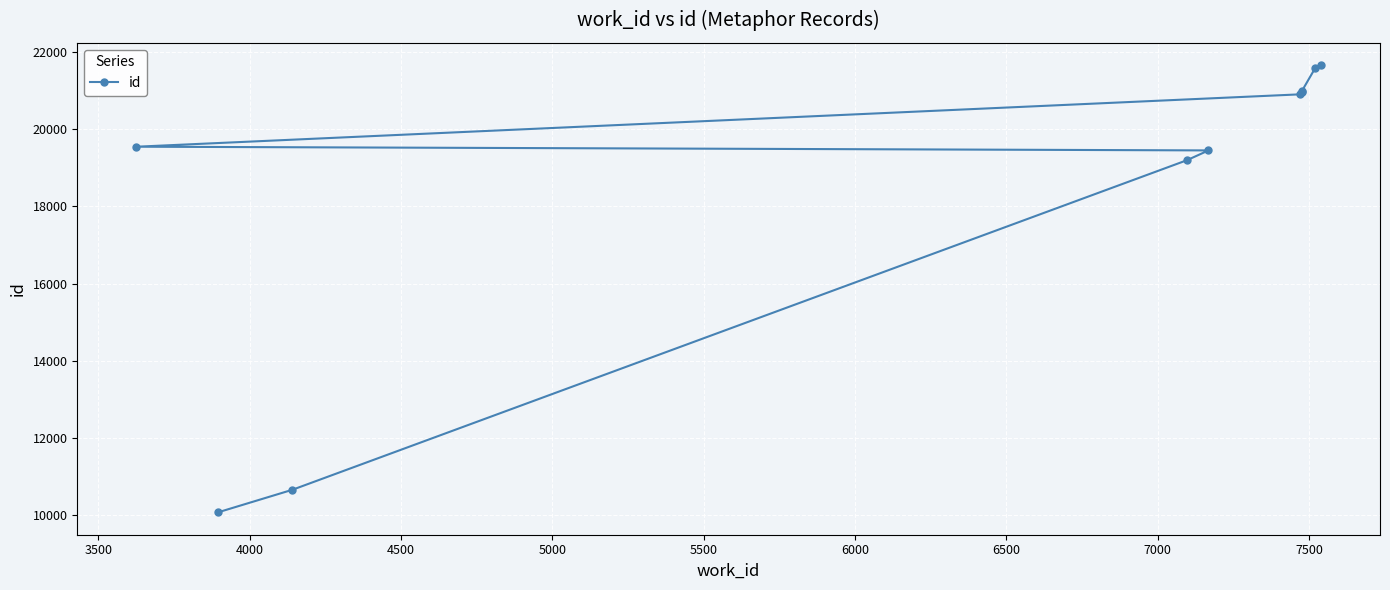

What is the average value?

18500